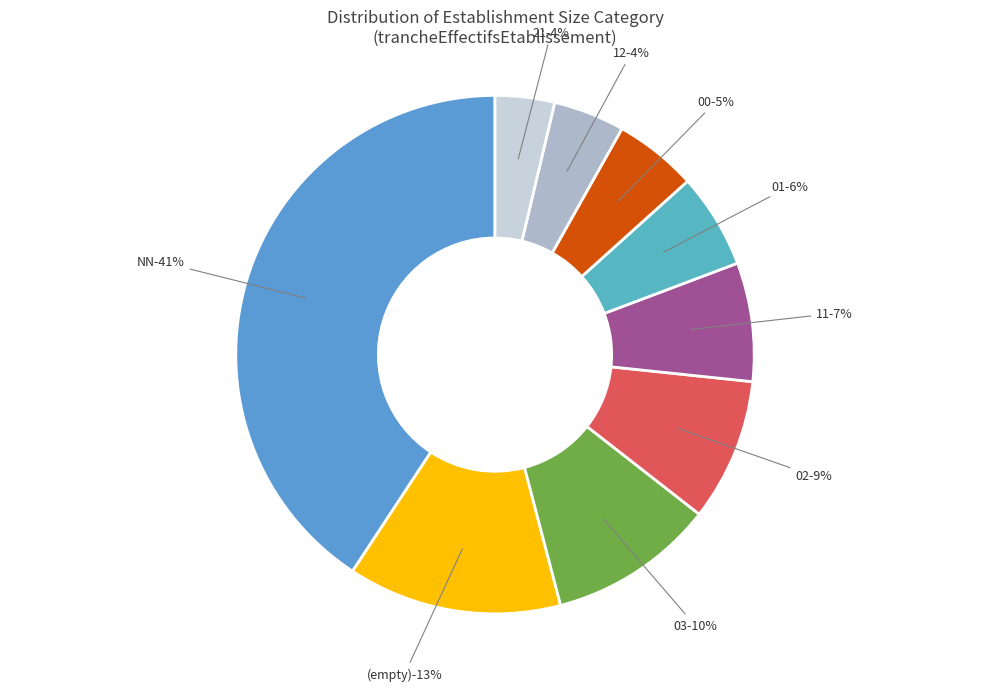

To the nearest percent, what is the difference between the largest and smallest slice percentages?

37%